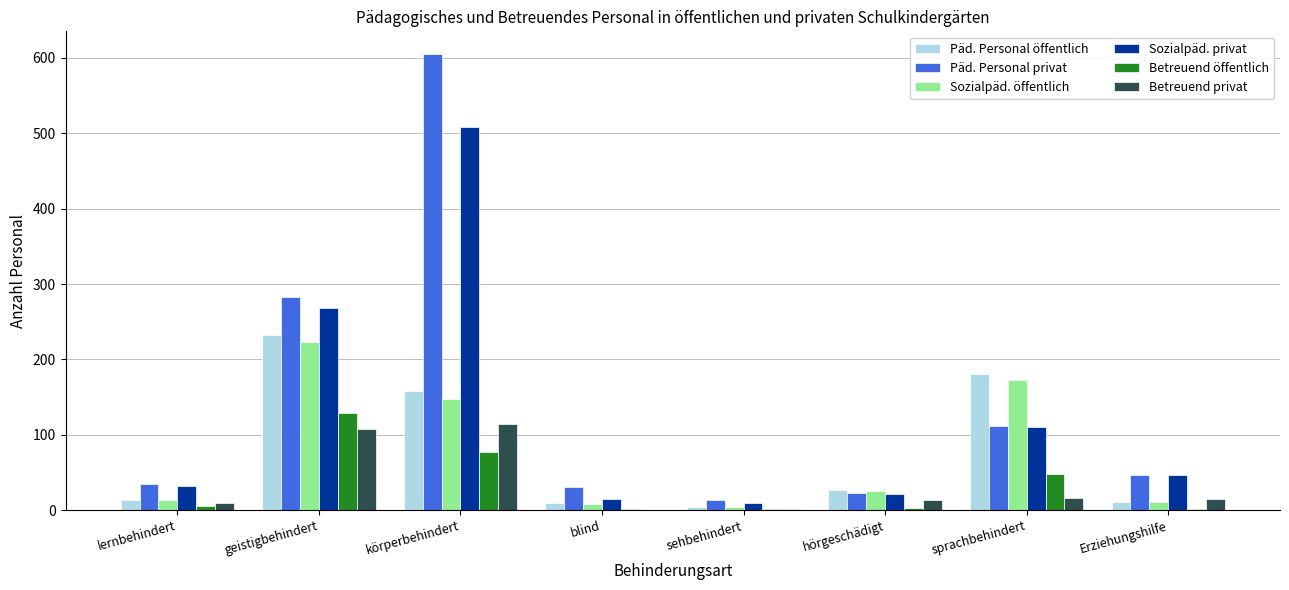

Which series changed the most between lernbehindert and sprachbehindert?

Päd. Personal öffentlich